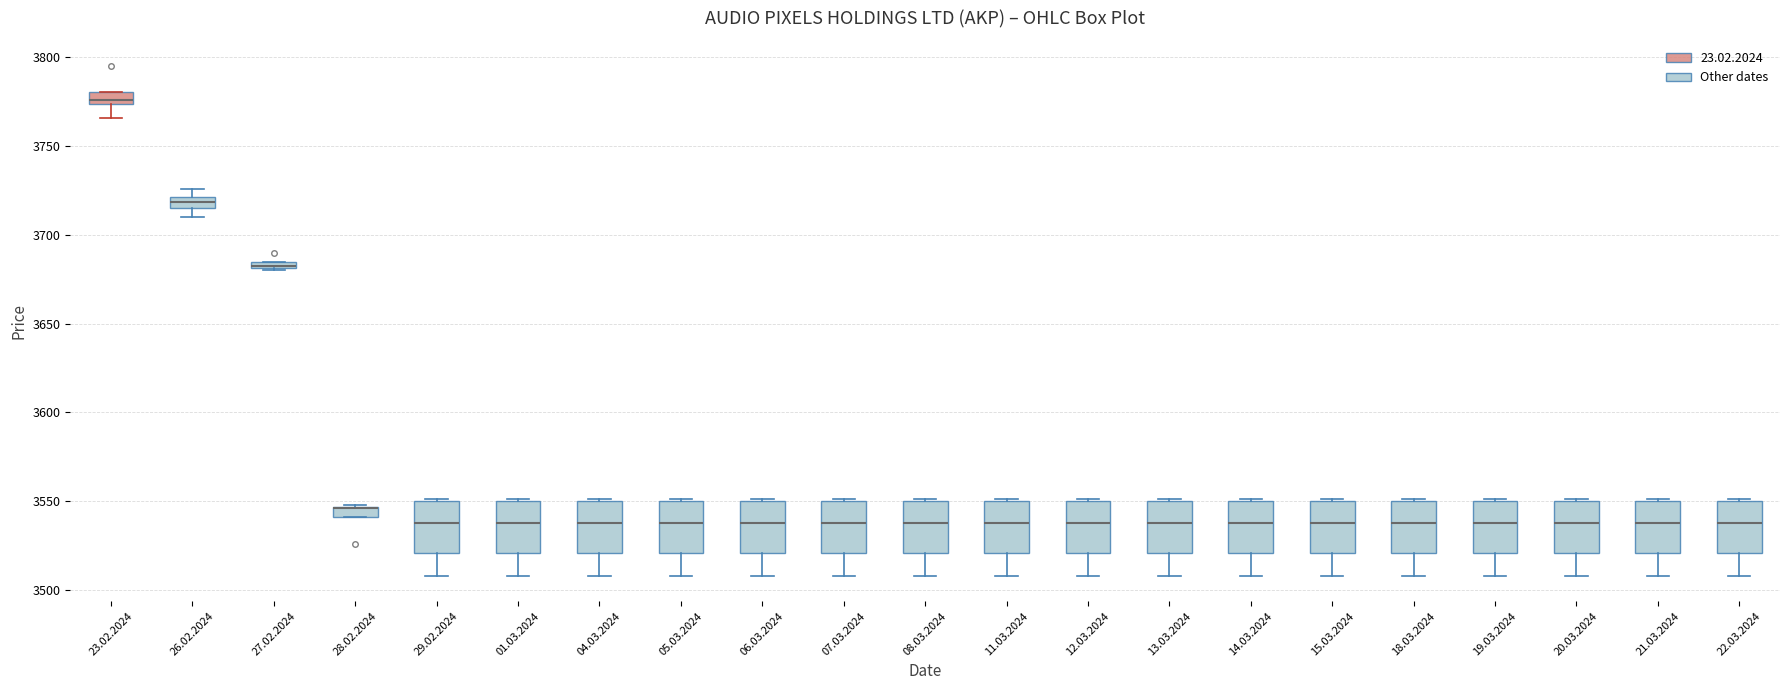

Where does the median line of the box for 21.03.2024 sit on the y-axis? The values are not printed on the chart, so give them approximately, as read against the axis.

3540